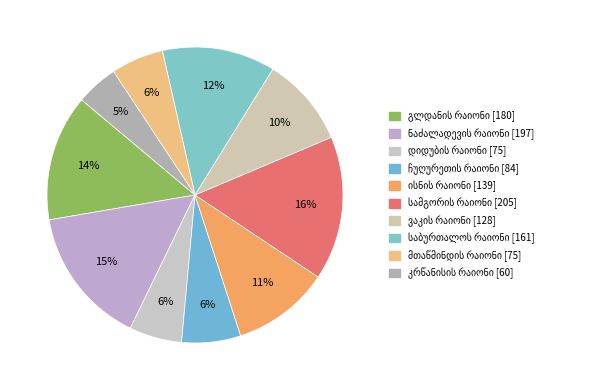

Between ნაძალადევის რაიონი and კრწანისის რაიონი, which is larger?

ნაძალადევის რაიონი